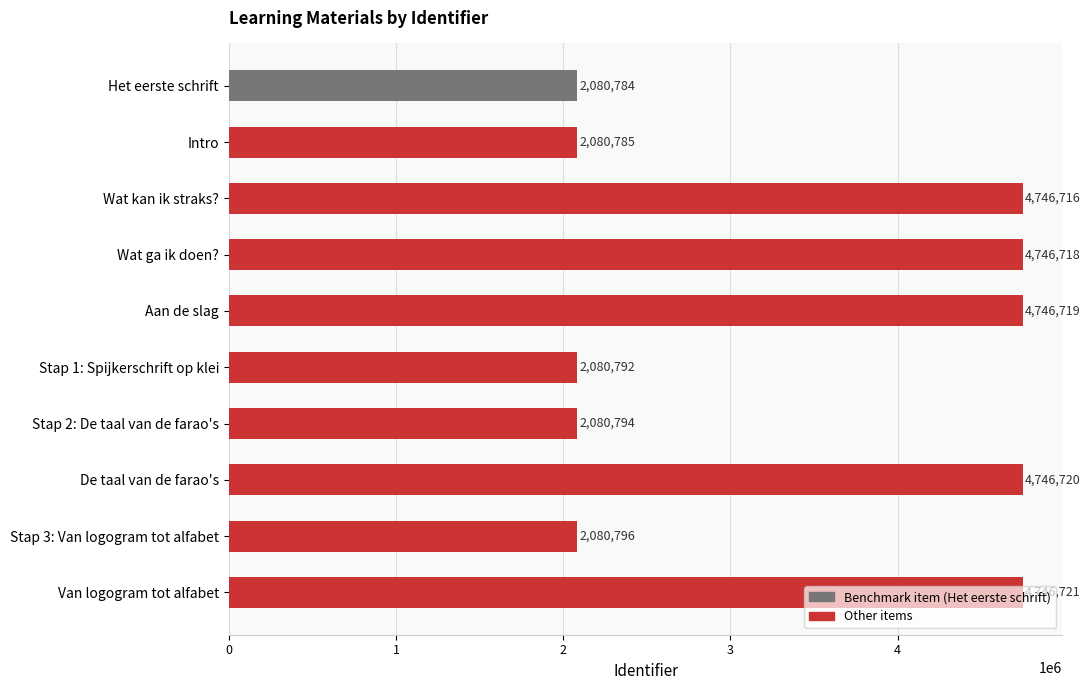

What is the difference between the maximum and second lowest values?

2665936